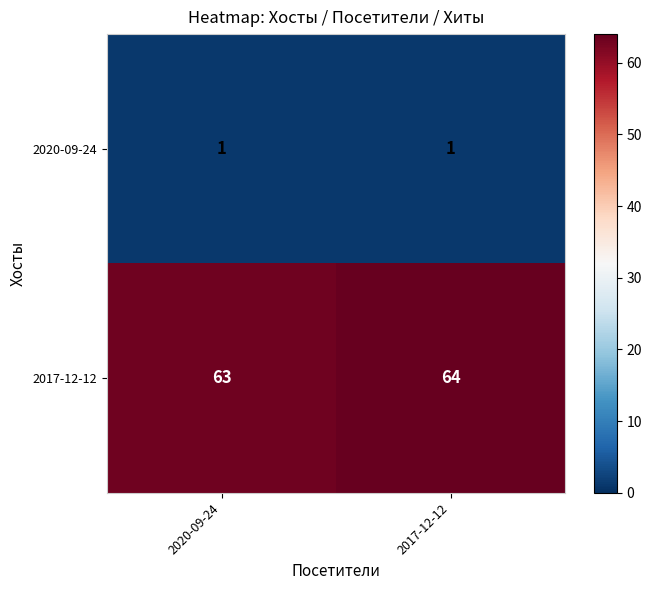

What is the sum of all 2017-12-12 values?

127